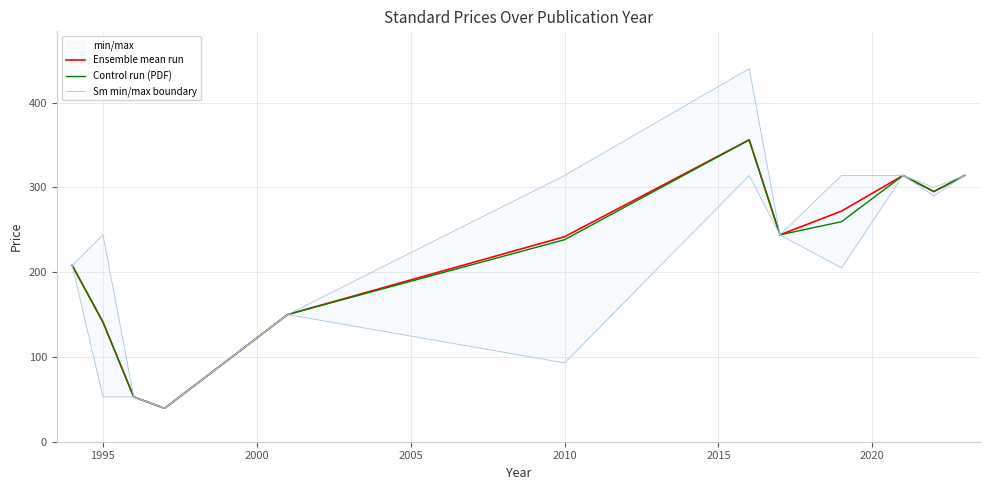

The Control run (PDF) series shows 238.2 at 2010. True or false?

True